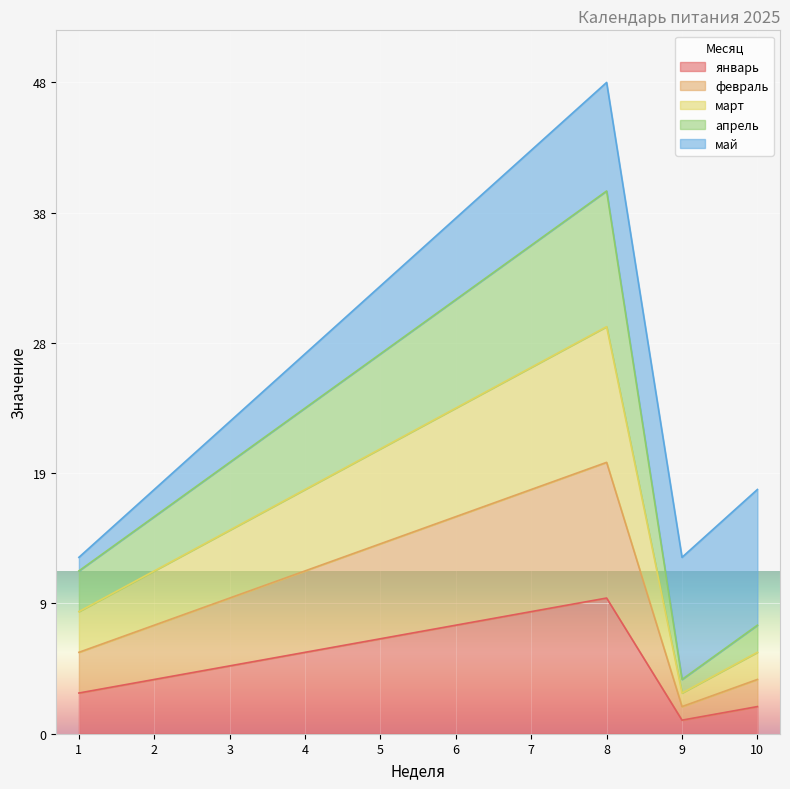

Which category has the lowest value across all series?

9